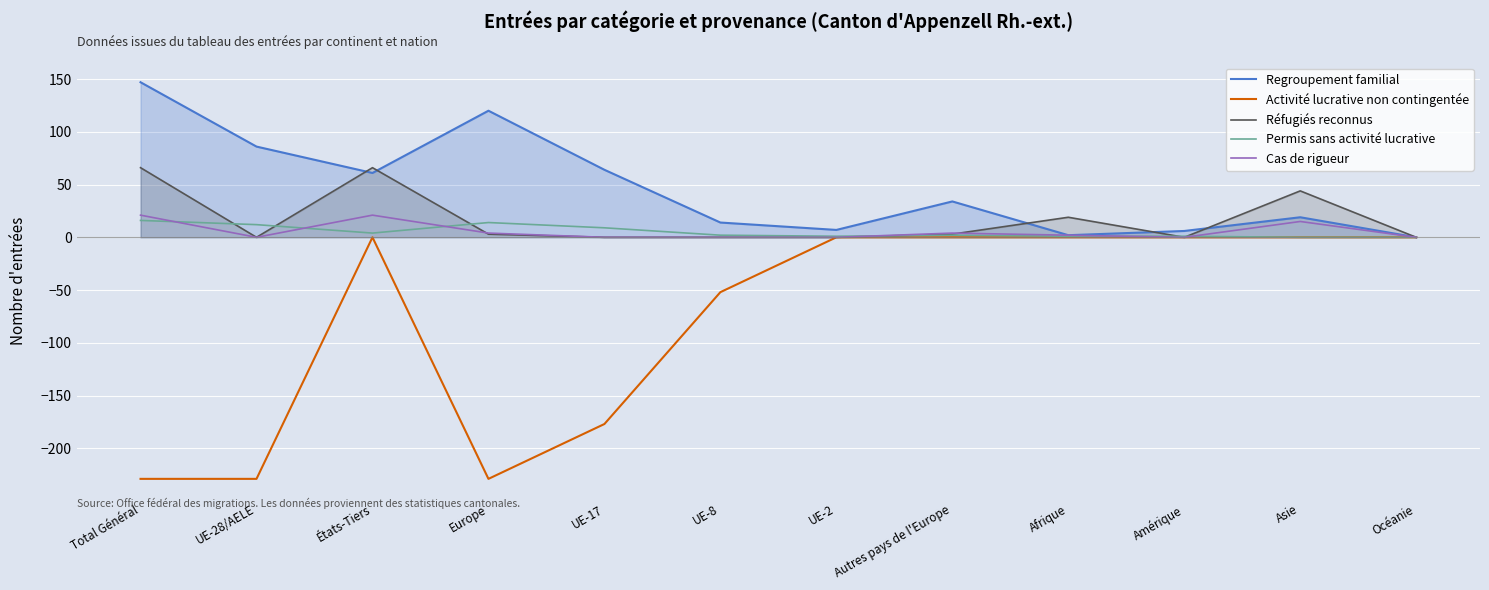

Reading left to right, extract all data points from this chart.

Regroupement familial: Total Général=147	UE-28/AELE=86	États-Tiers=61	Europe=120	UE-17=64	UE-8=14	UE-2=7	Autres pays de l'Europe=34	Afrique=2	Amérique=6	Asie=19	Océanie=0
Activité lucrative non contingentée: Total Général=-229	UE-28/AELE=-229	États-Tiers=0	Europe=-229	UE-17=-177	UE-8=-52	UE-2=0	Autres pays de l'Europe=0	Afrique=0	Amérique=0	Asie=0	Océanie=0
Réfugiés reconnus: Total Général=66	UE-28/AELE=0	États-Tiers=66	Europe=3	UE-17=0	UE-8=0	UE-2=0	Autres pays de l'Europe=3	Afrique=19	Amérique=0	Asie=44	Océanie=0
Permis sans activité lucrative: Total Général=16	UE-28/AELE=12	États-Tiers=4	Europe=14	UE-17=9	UE-8=2	UE-2=1	Autres pays de l'Europe=2	Afrique=1	Amérique=1	Asie=0	Océanie=0
Cas de rigueur: Total Général=21	UE-28/AELE=0	États-Tiers=21	Europe=4	UE-17=0	UE-8=0	UE-2=0	Autres pays de l'Europe=4	Afrique=2	Amérique=0	Asie=15	Océanie=0